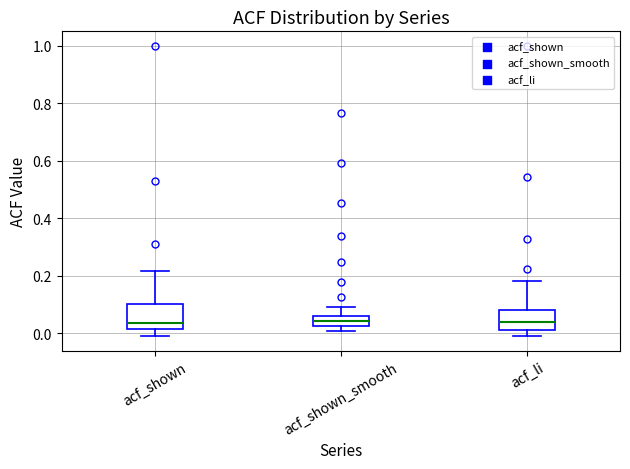

Reading left to right, transcribe this box plot: for each box, give where its median line is, the range the box spans, and where its two whiskers end, as read against the y-axis. The values are not printed on the chart, so give them approximately, as read against the axis.

acf_shown: median 0.04, box 0.02 to 0.10, whiskers 0.00 to 0.22
acf_shown_smooth: median 0.04, box 0.02 to 0.06, whiskers 0.02 (just below the box's lower edge) to 0.10
acf_li: median 0.04, box 0.02 to 0.08, whiskers 0.00 to 0.18